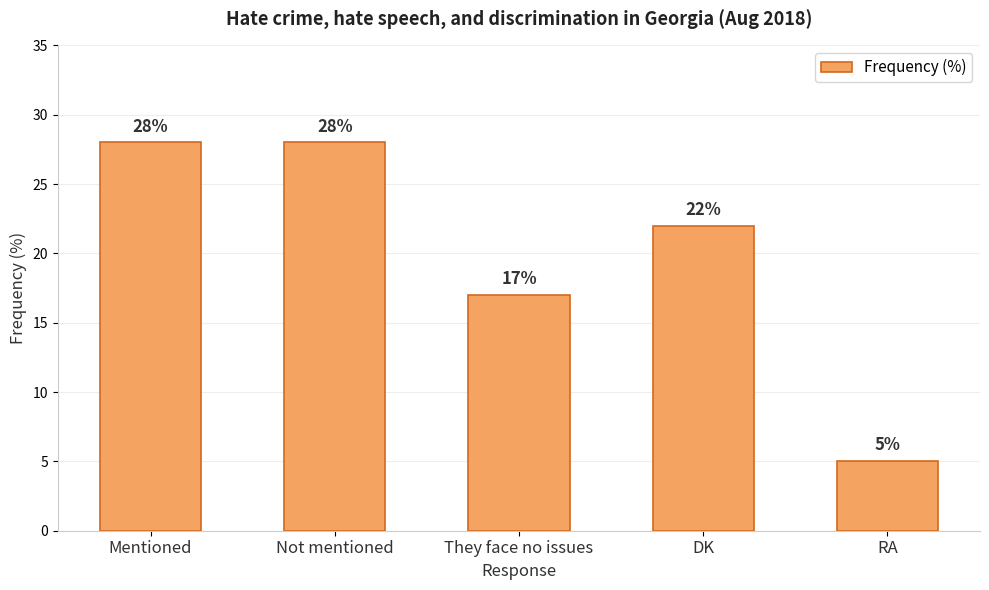

How many categories are shown in the chart?

5